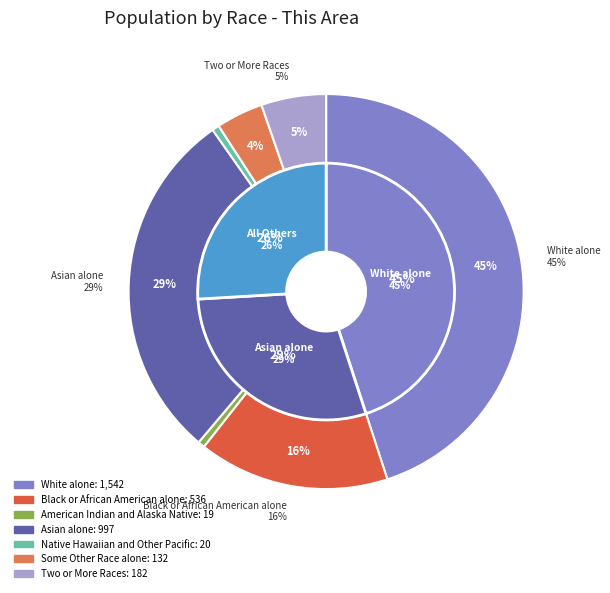

Does Black or African American alone account for over 50% of the chart?

No